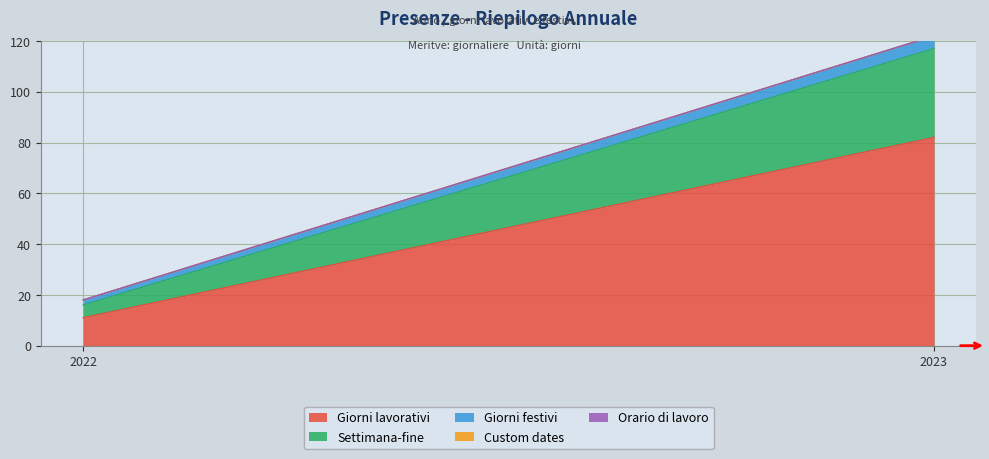

Rank the series by their maximum value, from highest to lowest.

Giorni lavorativi, Settimana-fine, Giorni festivi, Custom dates, Orario di lavoro